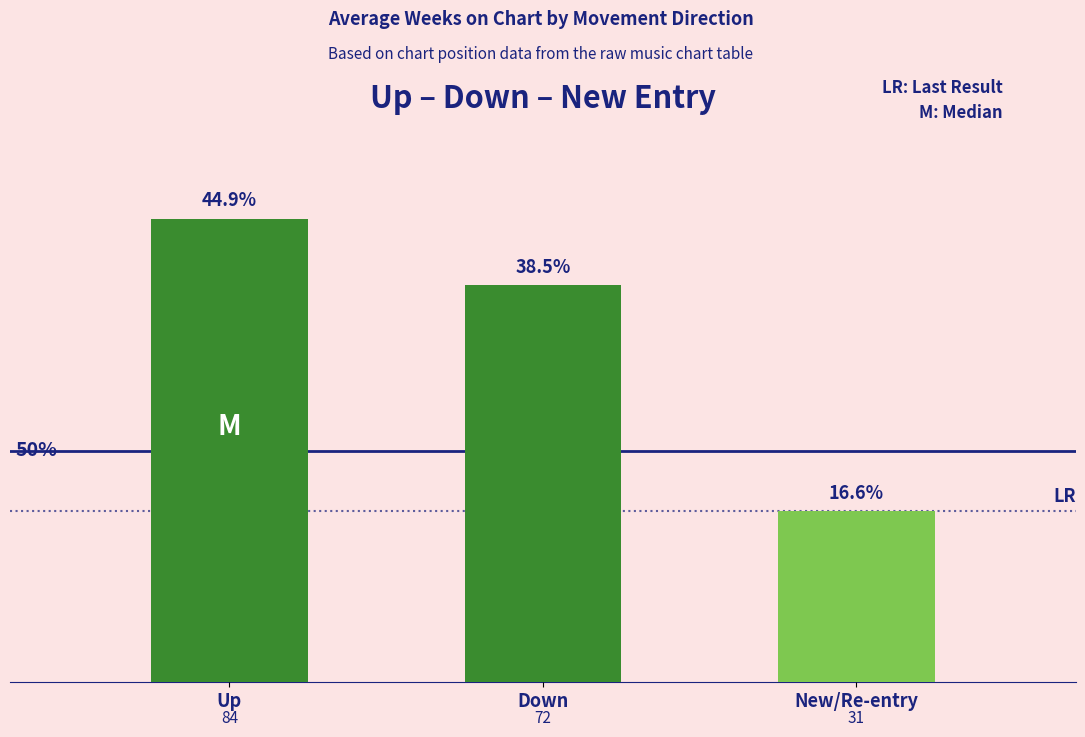

What value does the data have at Down?

72